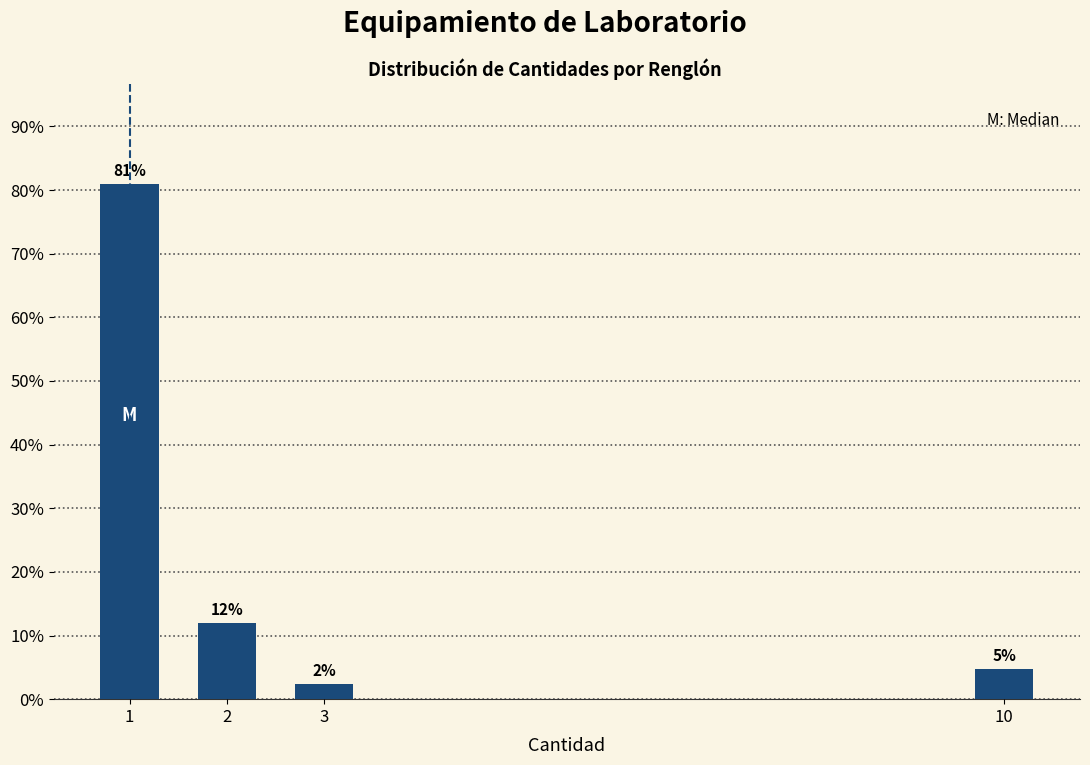

Are the bars horizontal?

No